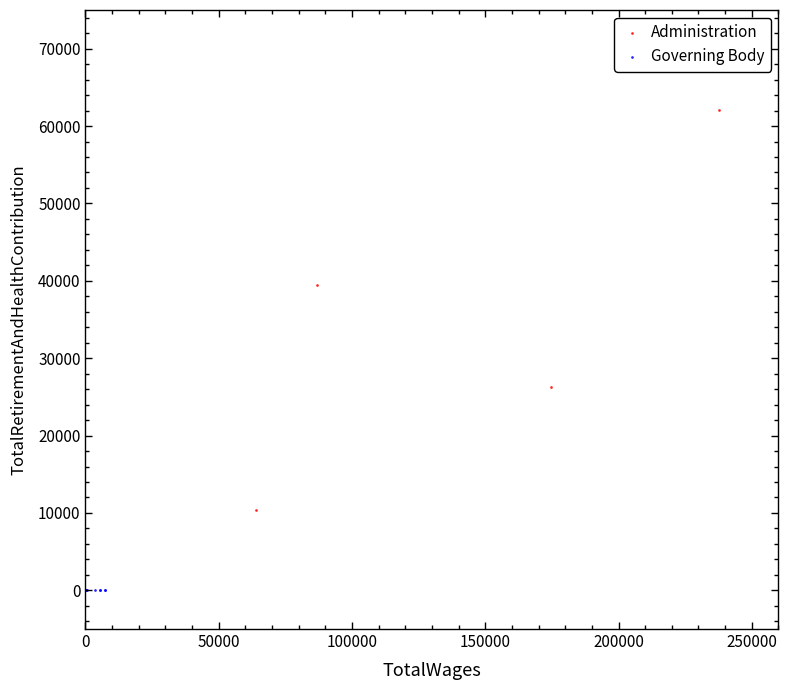

Which series reaches the minimum Y coordinate?

Governing Body